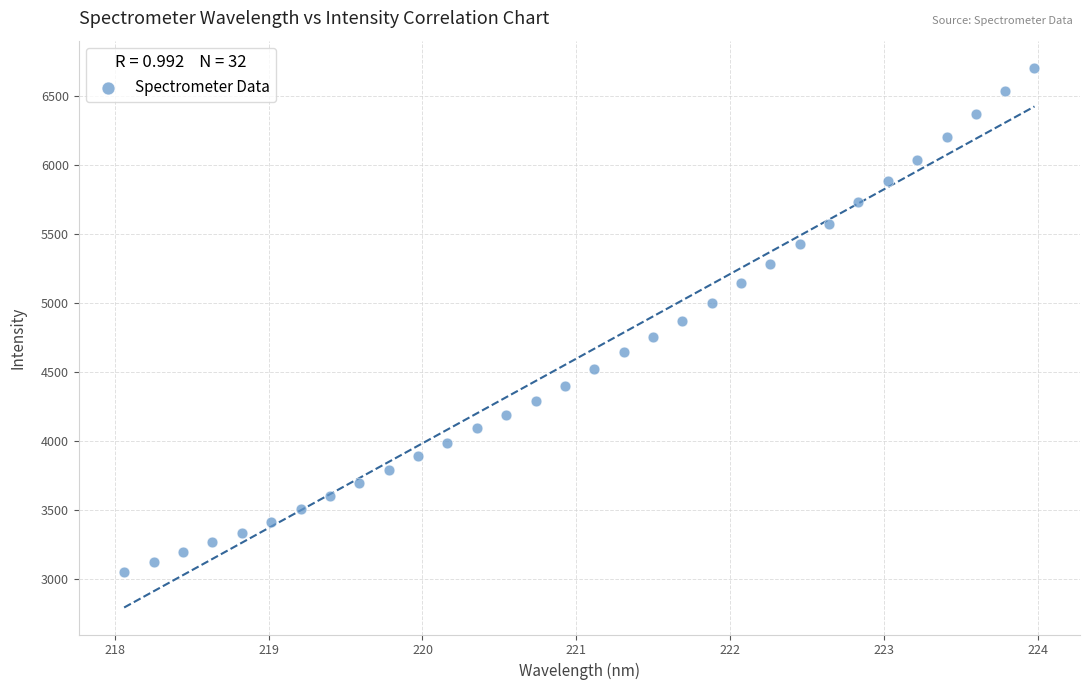

What is the range of X values (max minus min)?

5.9